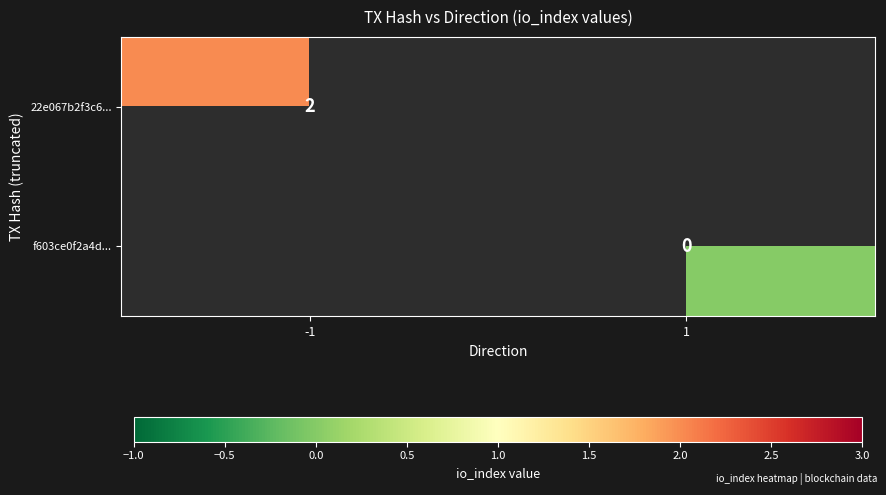

True or false: 22e067b2f3c6... has a value of 2 at -1.

True